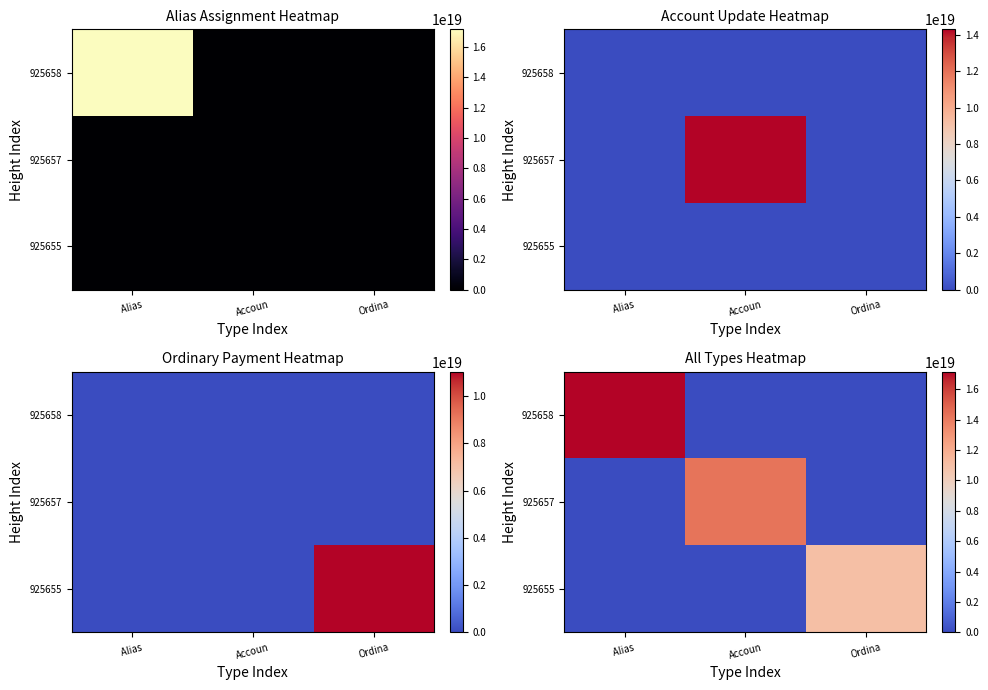

List the series in order of their overall mean, highest first.

925658, 925657, 925655